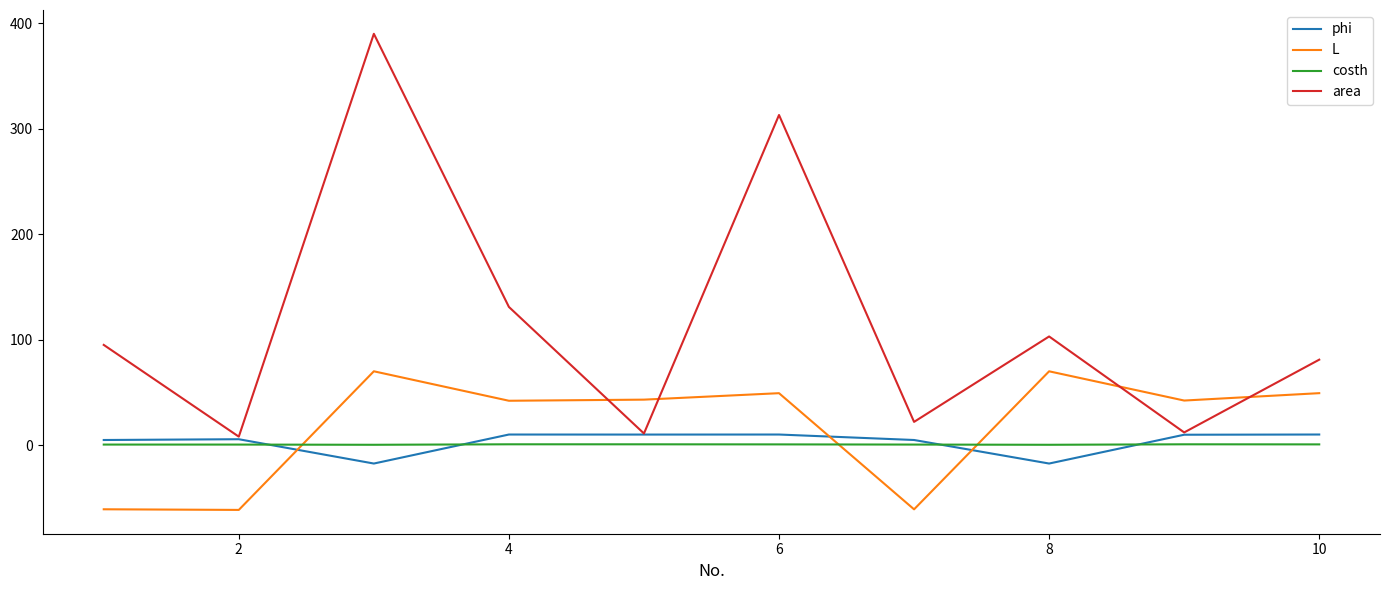

What is the difference between the second highest and second lowest values in the phi series?

27.5